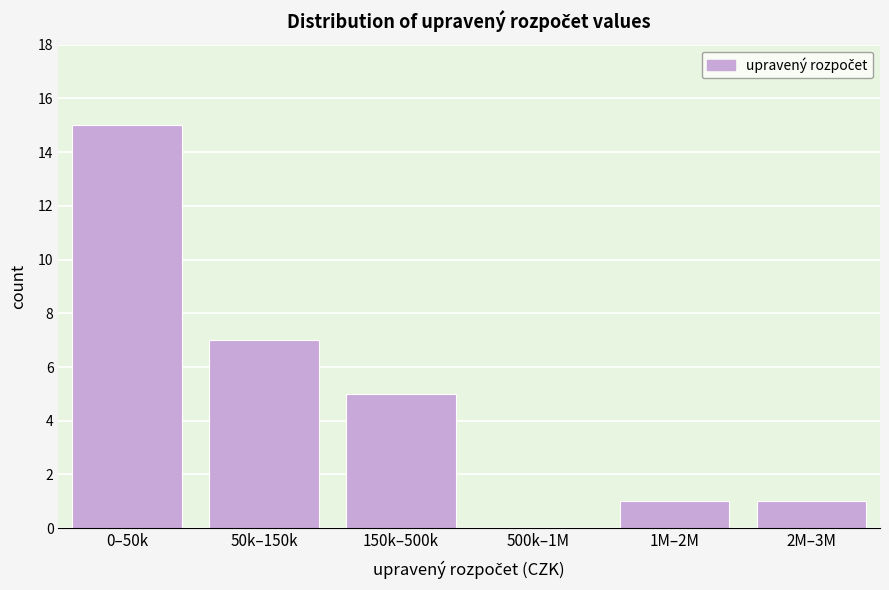

Reading right to left, list all the values displayed in this chart.

2M–3M=1	1M–2M=1	500k–1M=0	150k–500k=5	50k–150k=7	0–50k=15